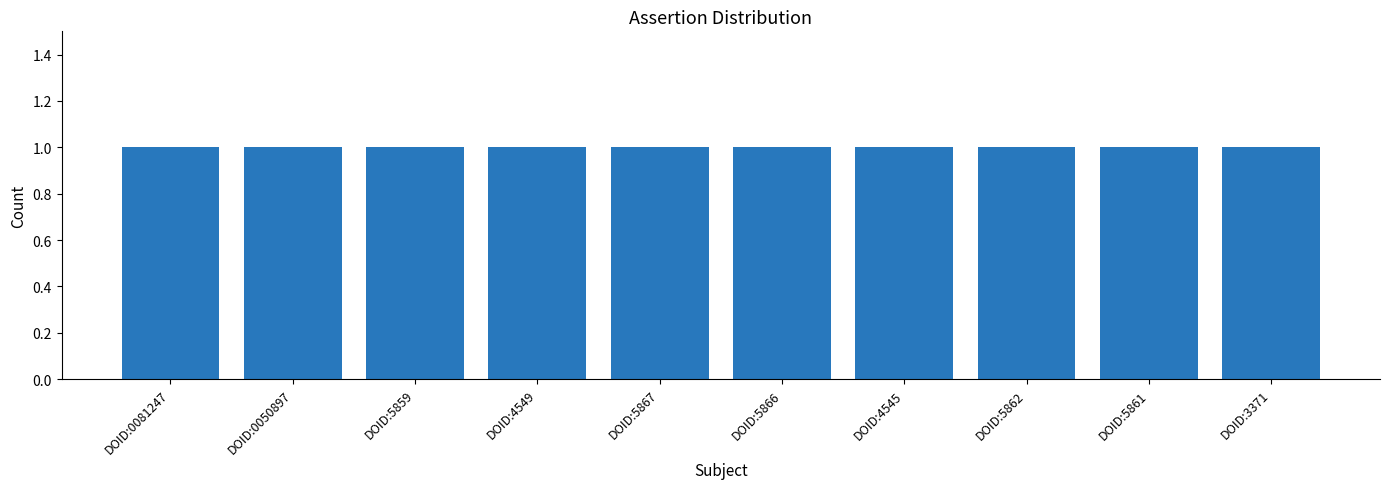

Which category has the highest value in the retraction series?

DOID:0081247